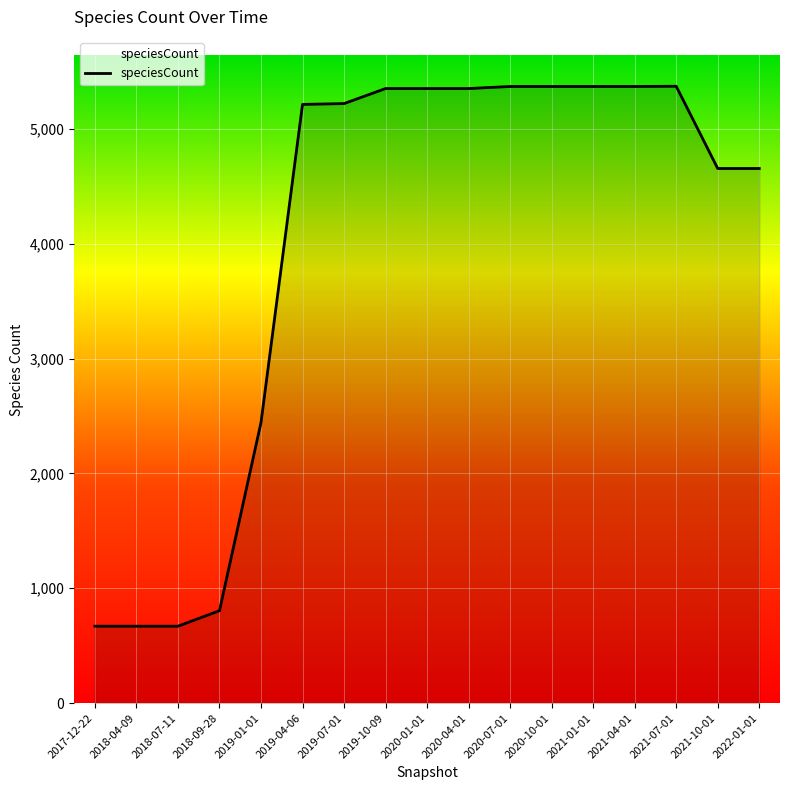

Is it true that the value at 2022-01-01 is 4654?

True